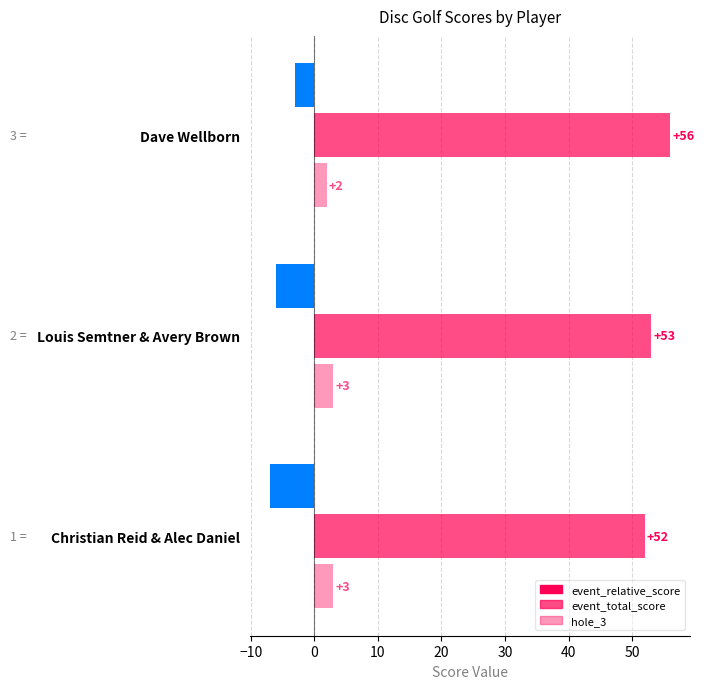

Reading left to right, what are all the values shown in this chart?

event_relative_score: -7	-6	-3
event_total_score: 52	53	56
hole_3: 3	3	2